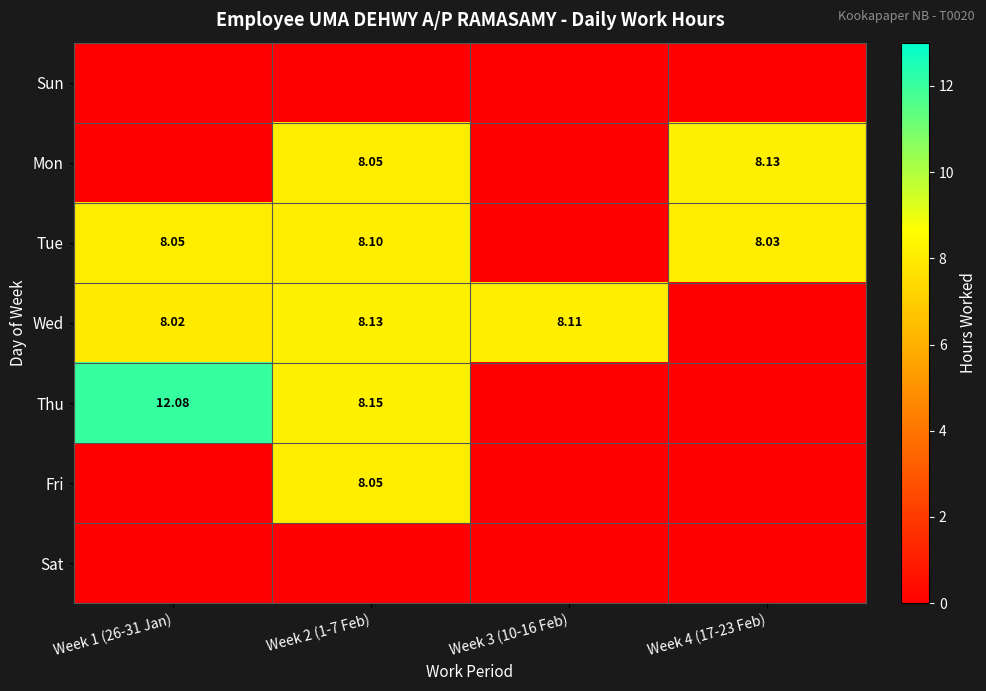

What is the difference between the highest and lowest values at Week 1 (26-31 Jan)?

12.1